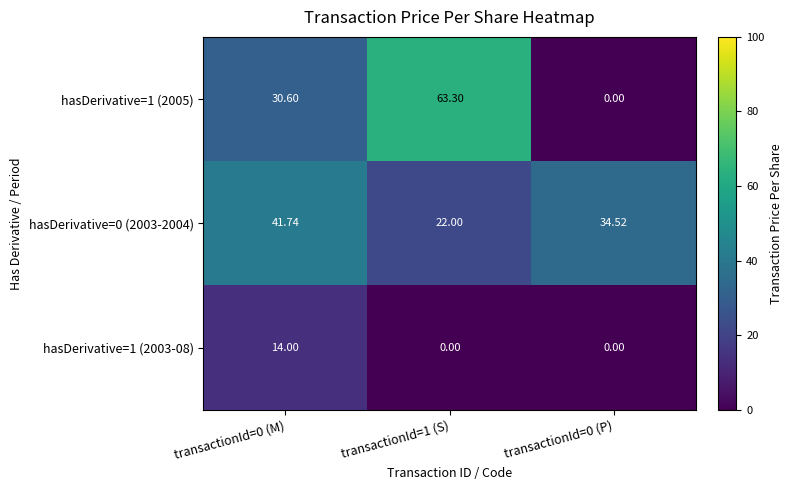

What is the difference between the highest and lowest values at transactionId=0 (M)?

27.7